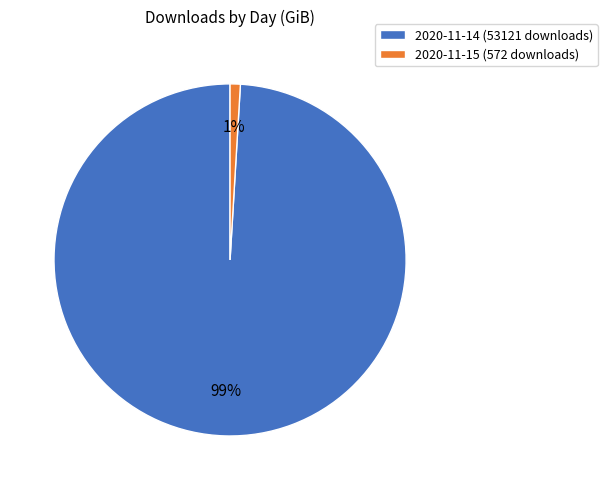

To the nearest percent, what is the combined percentage of 2020-11-15 (572 downloads) and 2020-11-14 (53121 downloads)?

100%